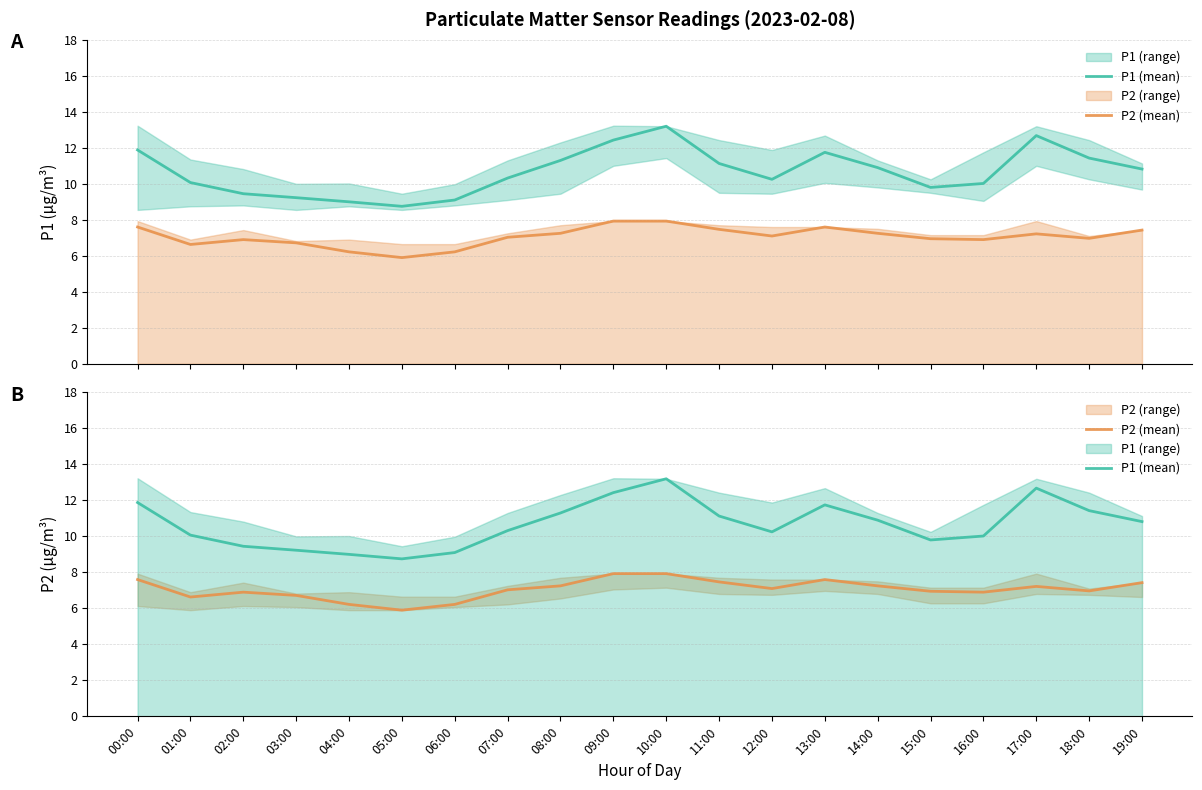

In P1 (mean), how many points are higher than both neighbors (excluding endpoints)?

3